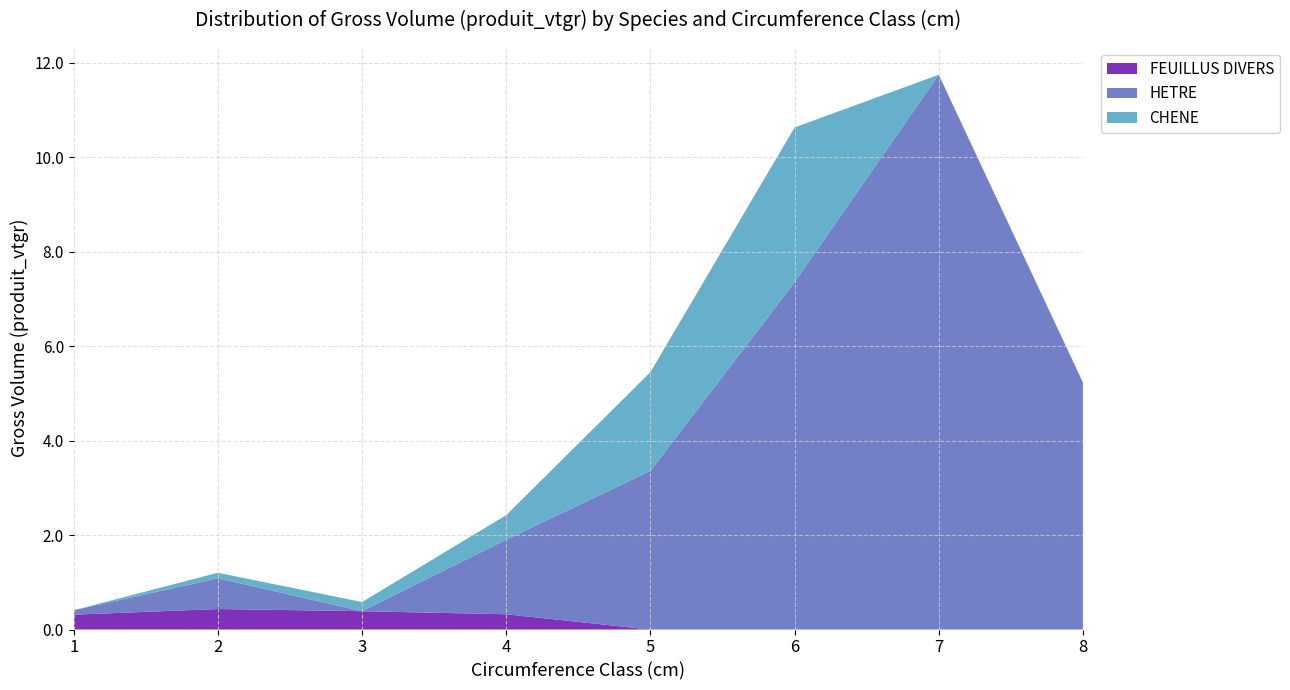

Reading left to right, extract all data points from this chart.

FEUILLUS DIVERS: 0.3	0.4	0.4	0.3	0.0	0.0	0.0	0.0
HETRE: 0.1	0.7	0.0	1.6	3.4	7.4	11.7	5.2
CHENE: 0.0	0.1	0.2	0.5	2.1	3.3	0.0	0.0